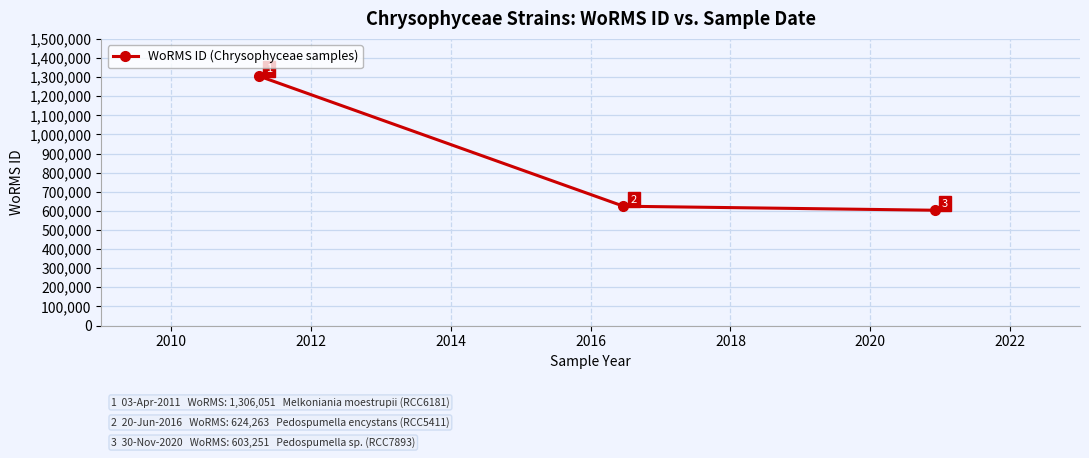

What is the maximum value shown in the chart?

1306051